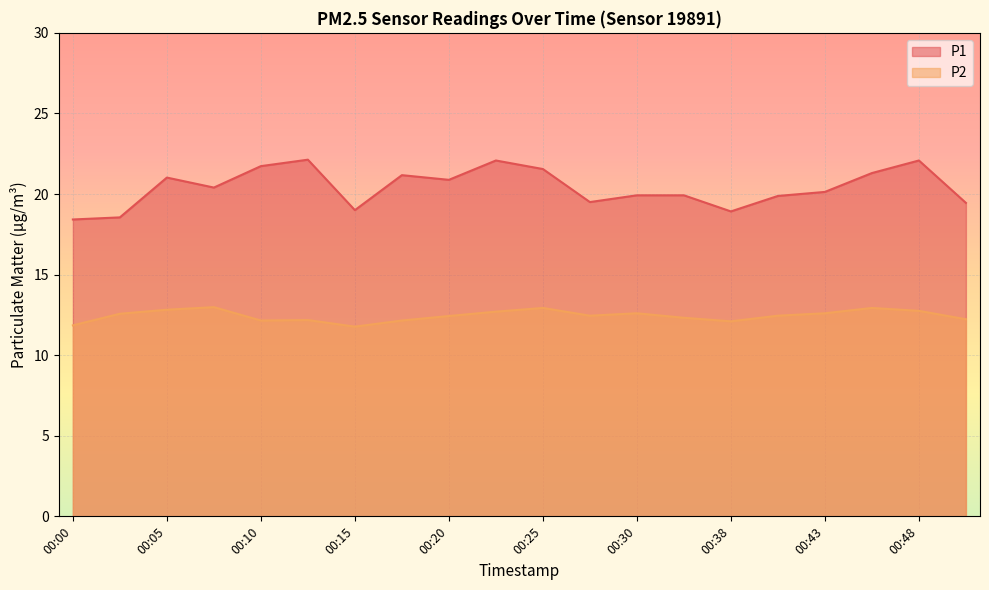

True or false: P2 and P1 cross at least once.

False